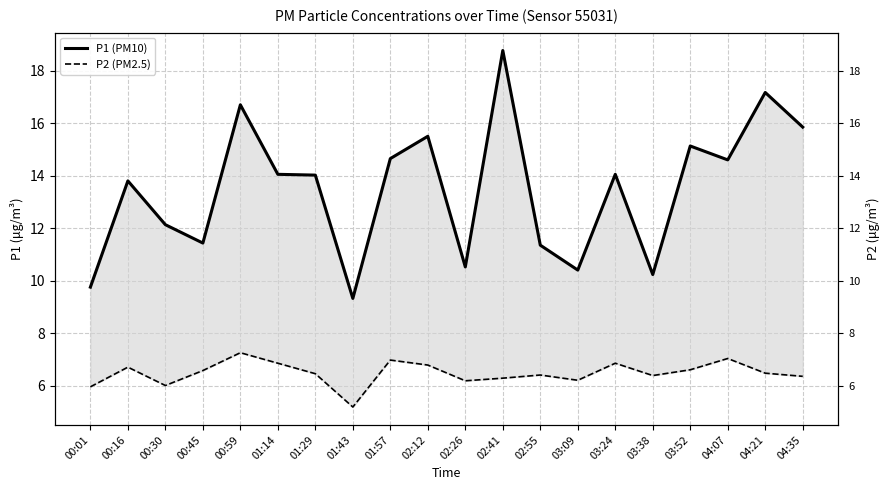

At which label is P2 (PM2.5) closest to 6?

00:30